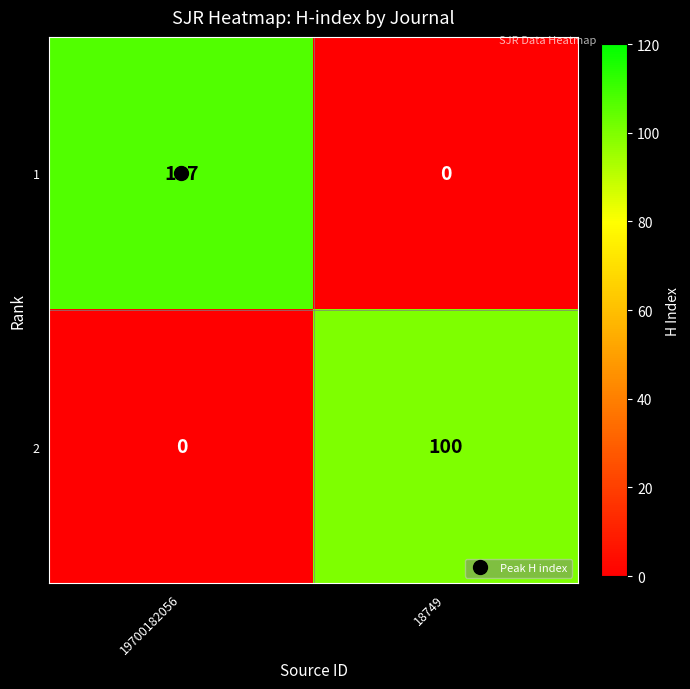

Which series has the largest total across all categories?

1